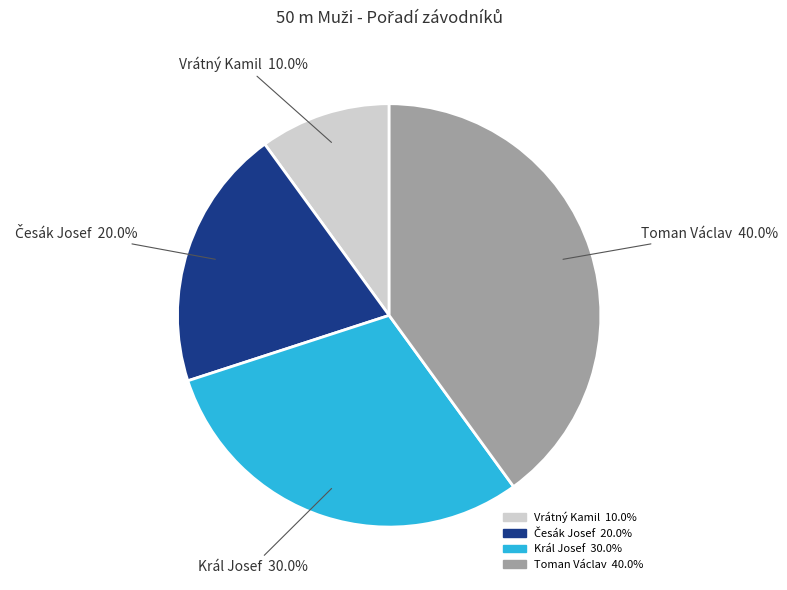

Is the sum of Toman Václav and Král Josef greater than half?

Yes